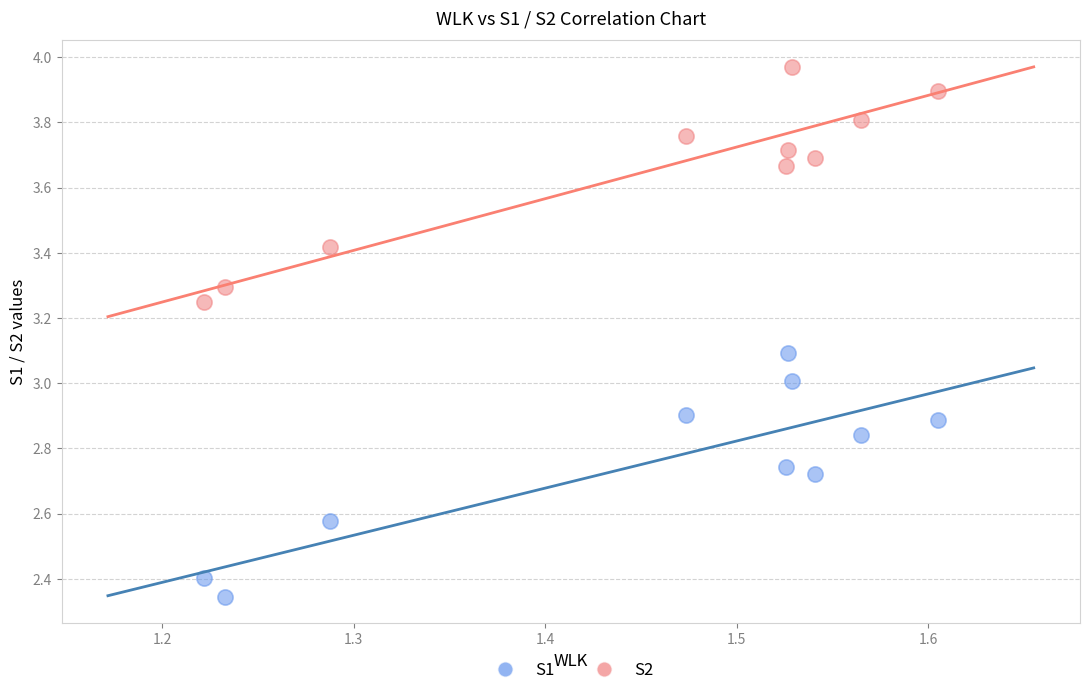

Which series reaches the maximum Y coordinate?

S2